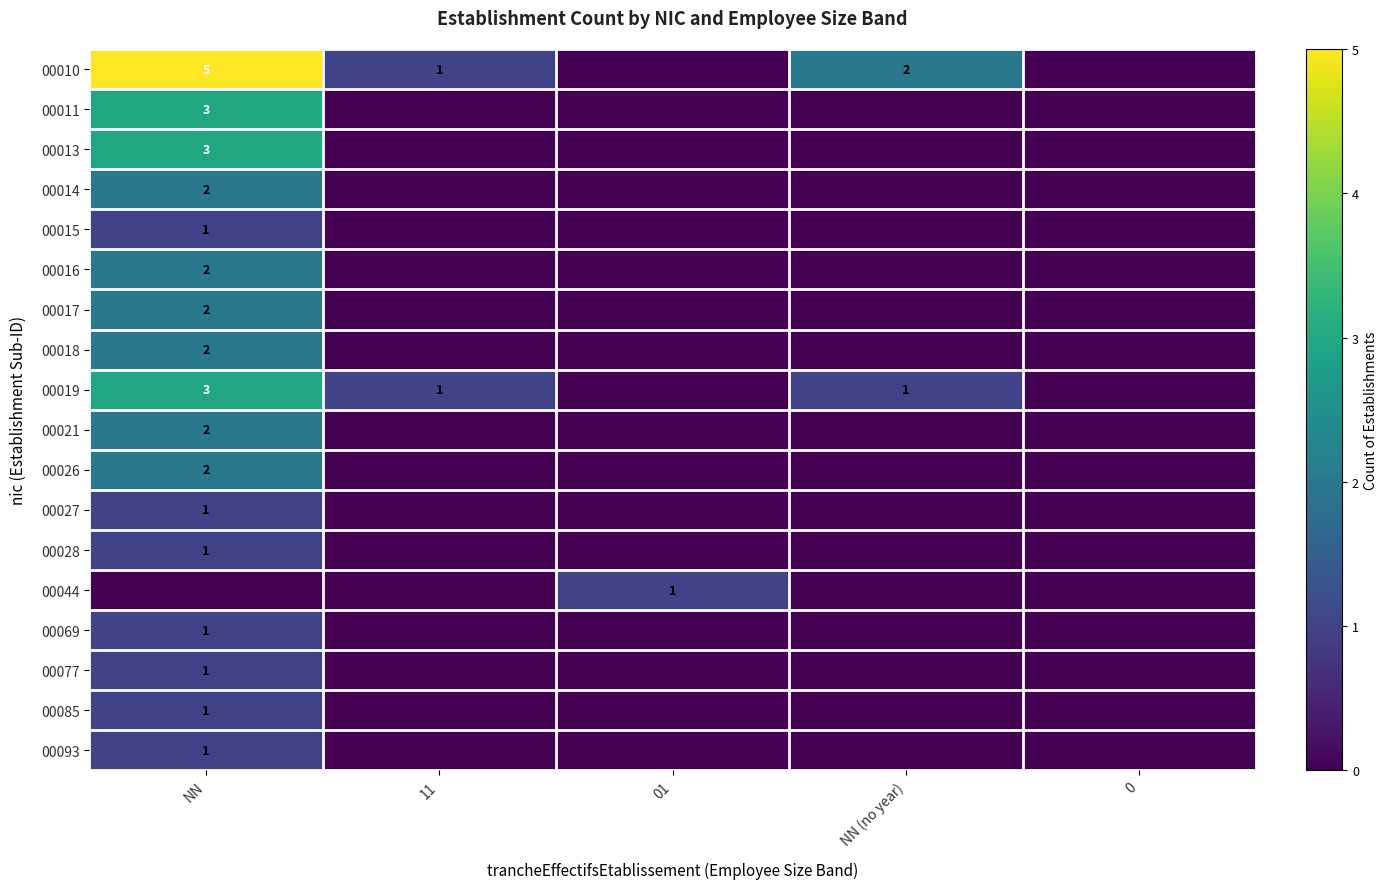

The 00010 series shows 3 at NN (no year). True or false?

False